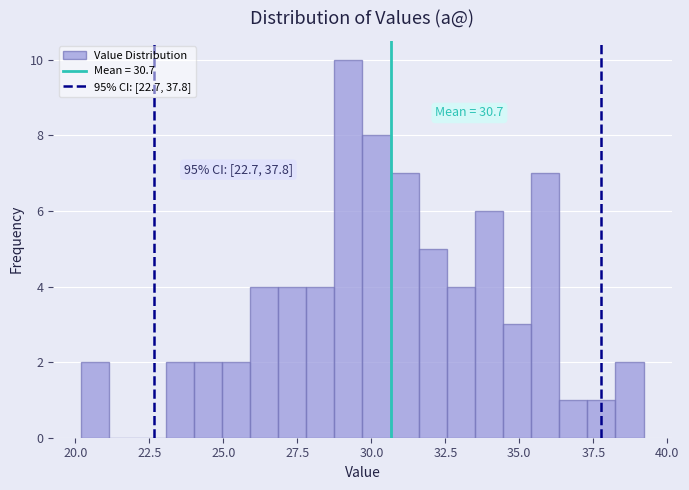

Around what value on the x-axis is the tallest bar? Give the approximate position of its centre, as read against the axis.

29.0